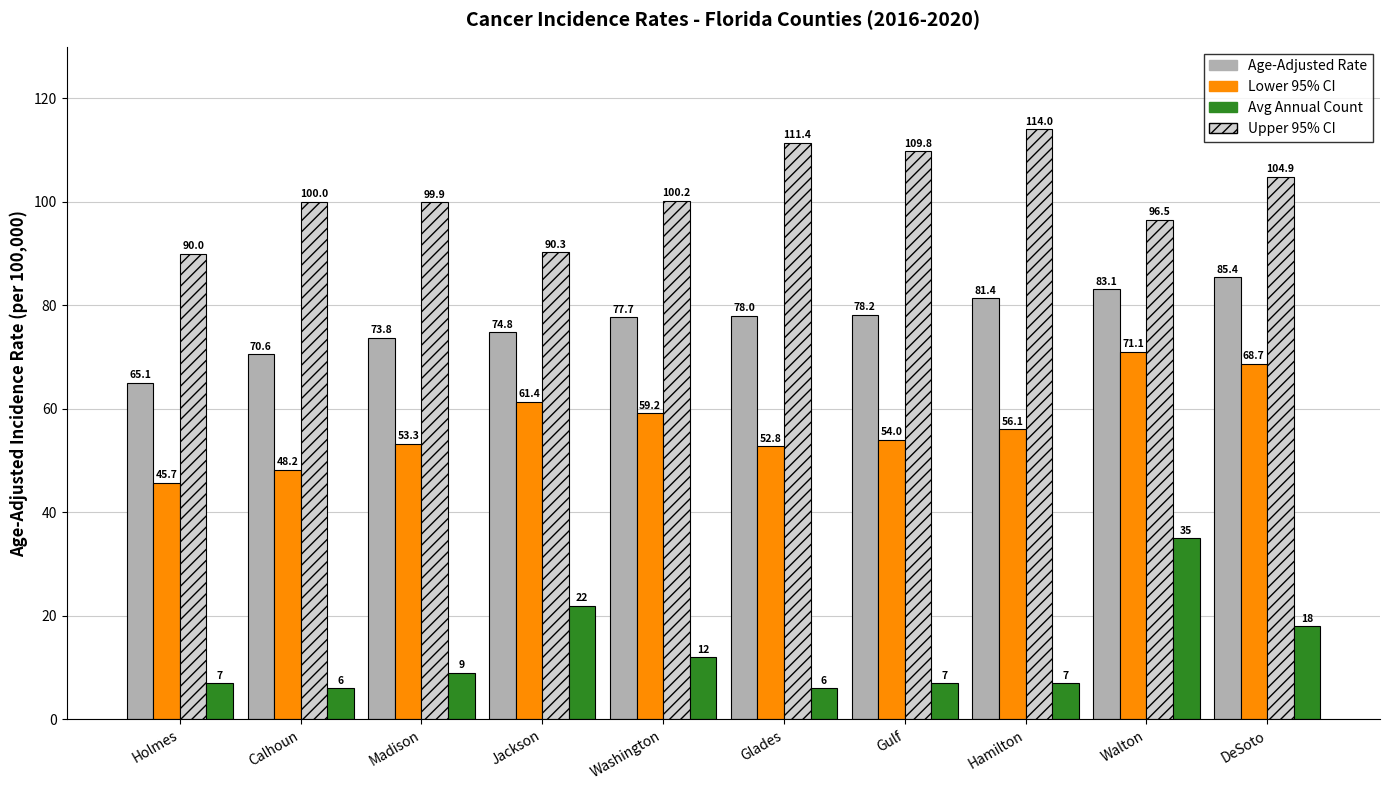

What is the label of the 4th bar from the left?

Jackson